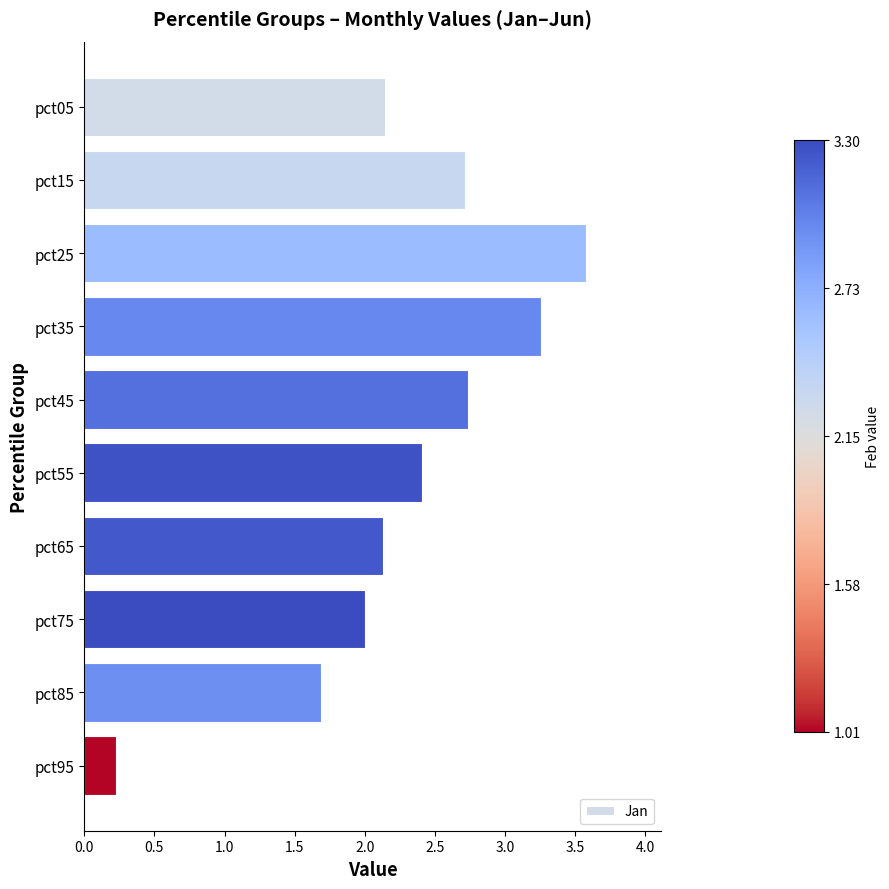

What is the minimum value shown in the chart?

0.2